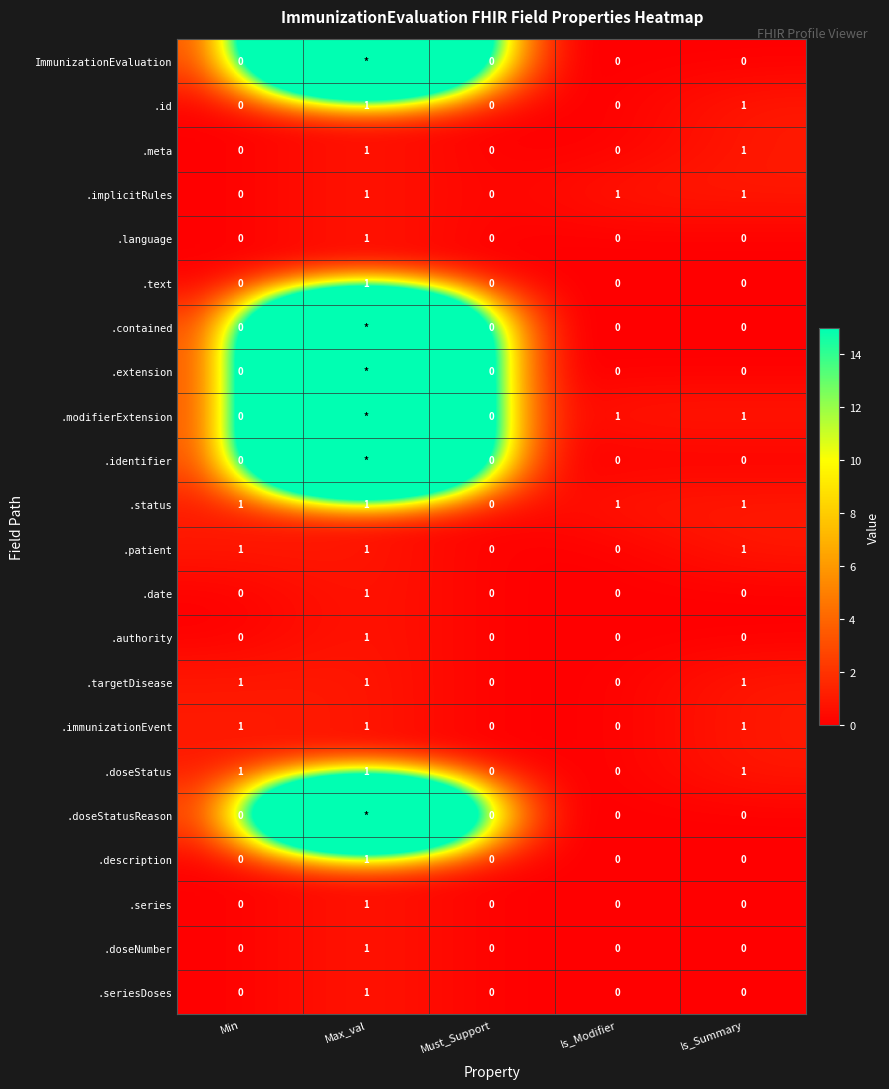

True or false: .authority has a value of 1 at Min.

False